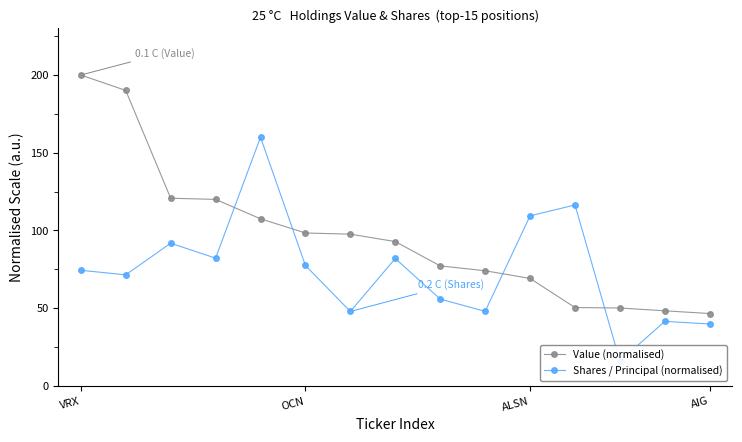

What is the sum of all Shares / Principal (normalised) values?

1114.5